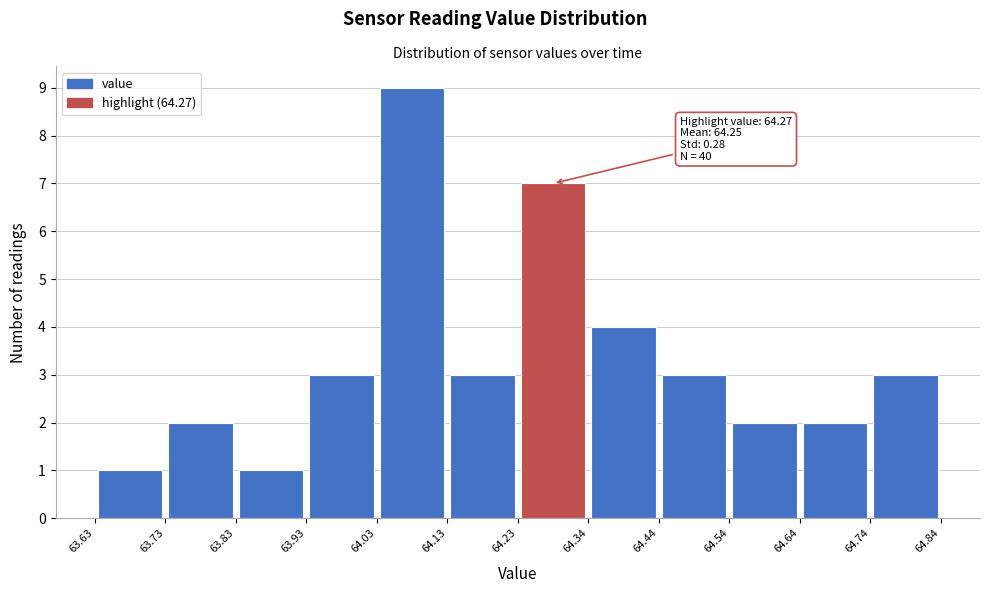

Over which range of the x-axis is the bar tallest?

64.03 to 64.13